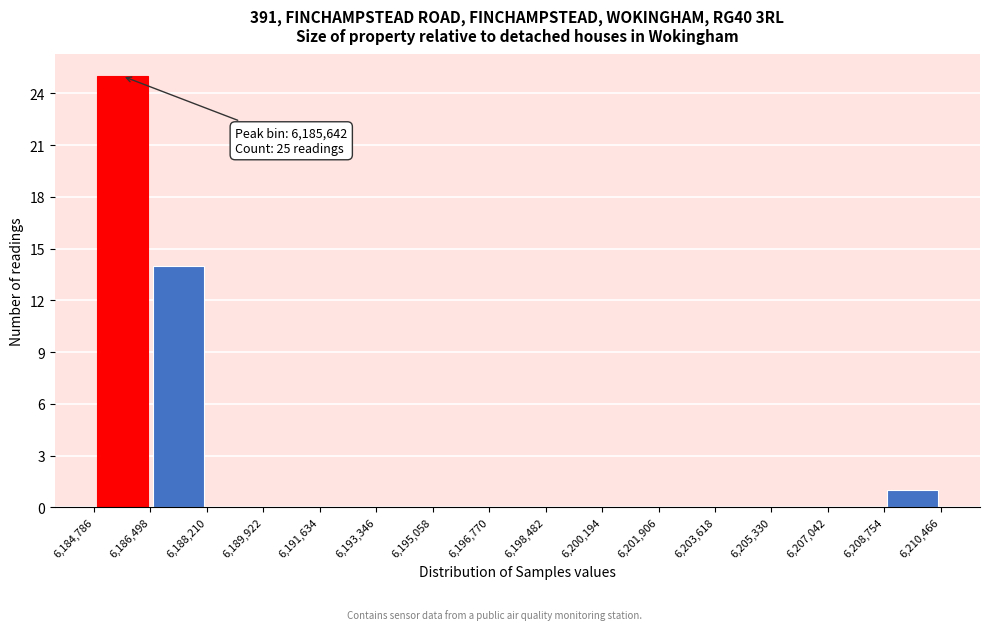

Over which range of the x-axis is the bar tallest?

6,184,786 to 6,186,498